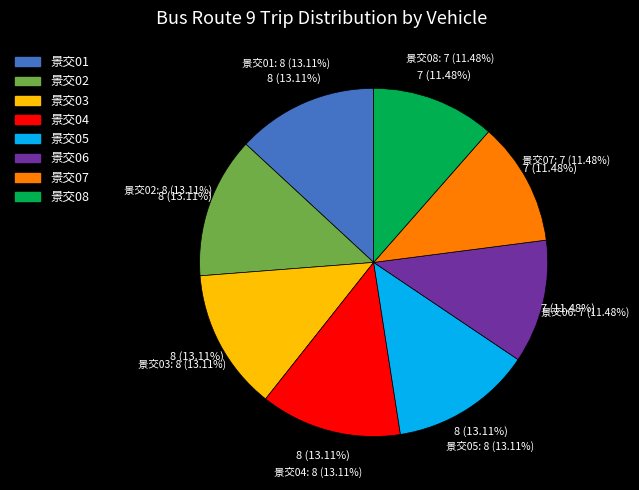

Is it true that 景交06 is 11% of the pie?

True